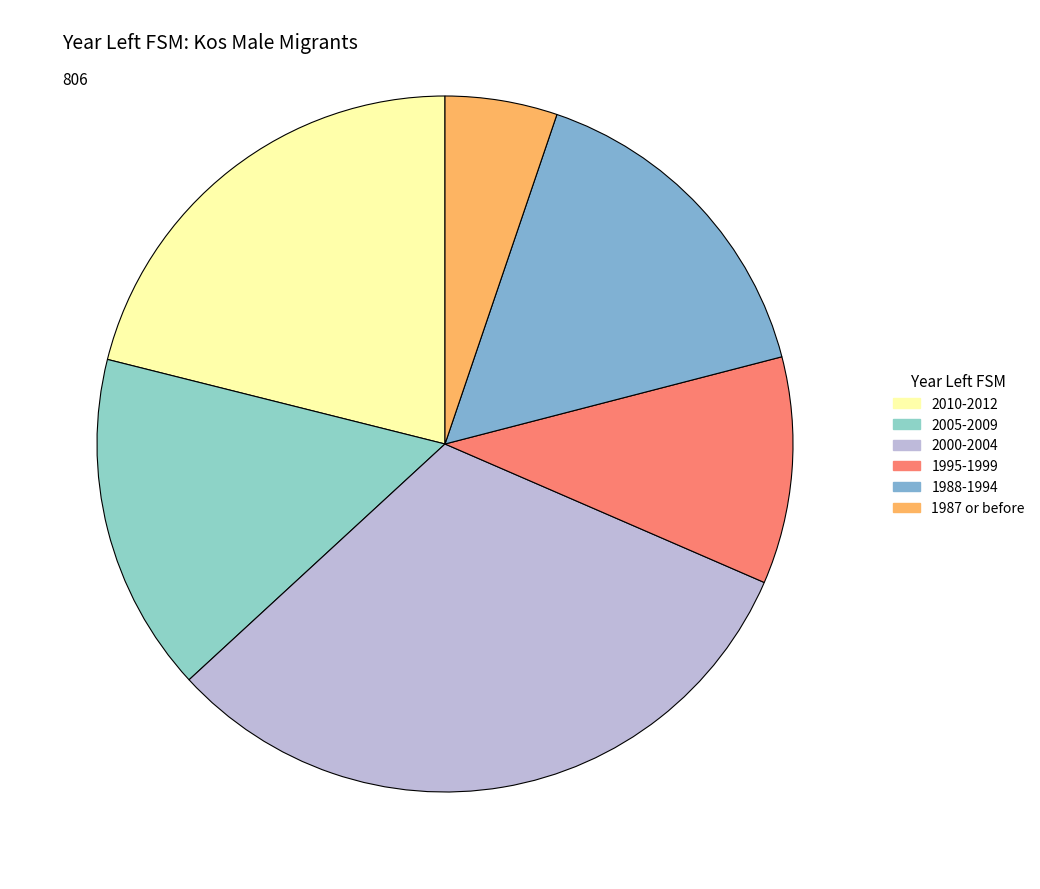

Is 1995-1999 the majority of the pie?

No